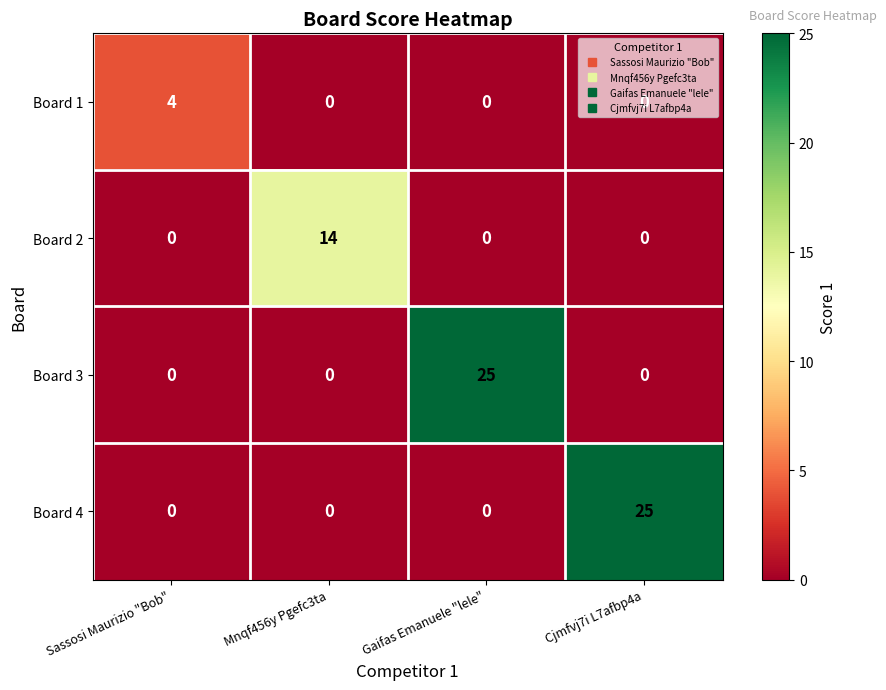

What is the total value across all series at Cjmfvj7i L7afbp4a?

25